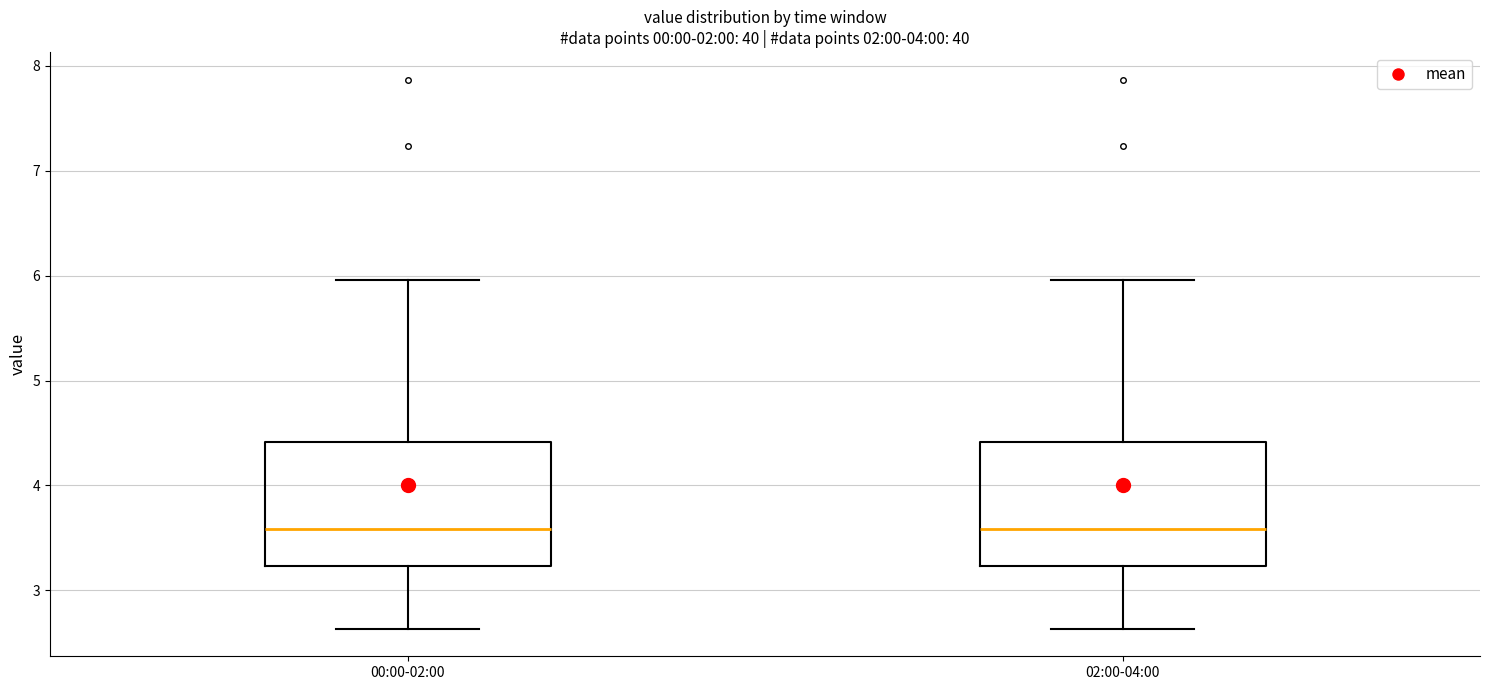

Where does the lower whisker of the box for 02:00-04:00 end on the y-axis? The values are not printed on the chart, so give them approximately, as read against the axis.

2.6